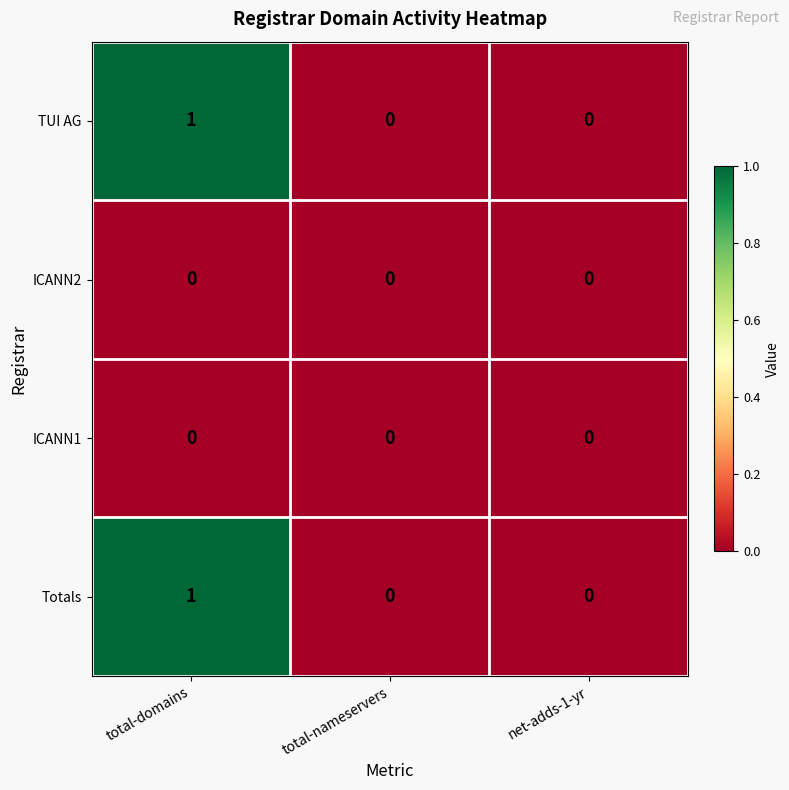

At which label does TUI AG reach its peak?

total-domains